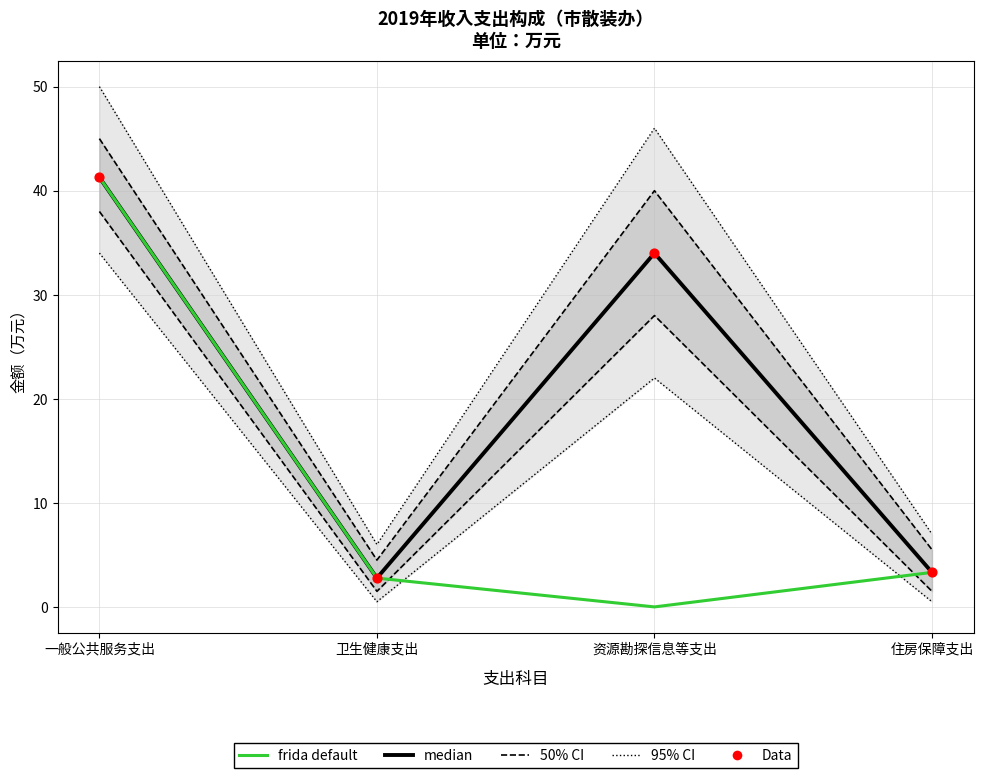

Is the value of 50% CI at 一般公共服务支出 greater than the value of median at 一般公共服务支出?

Yes